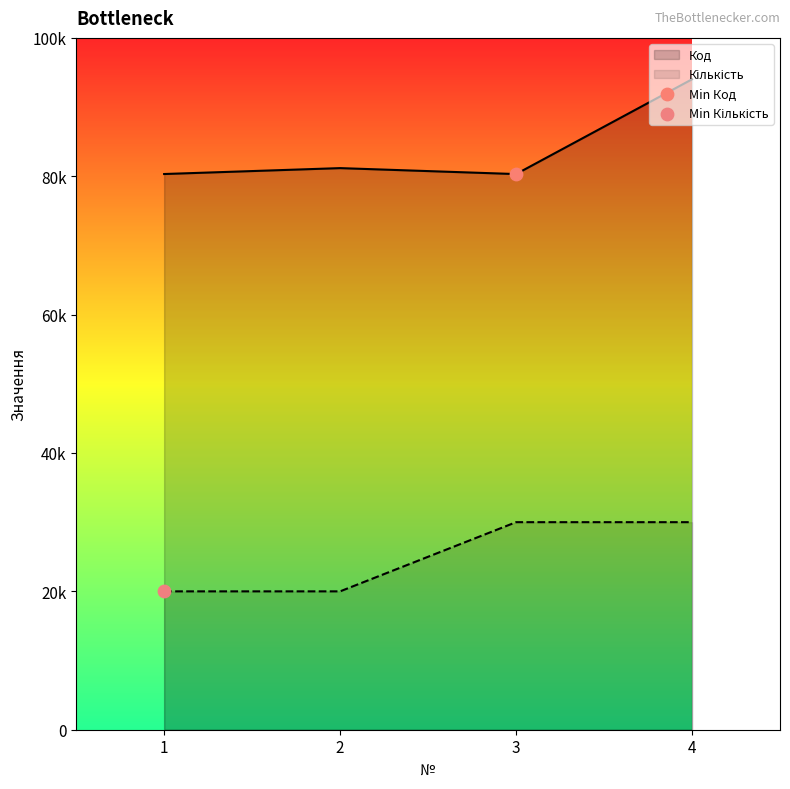

What are all the series names shown in the legend?

Код, Кількість